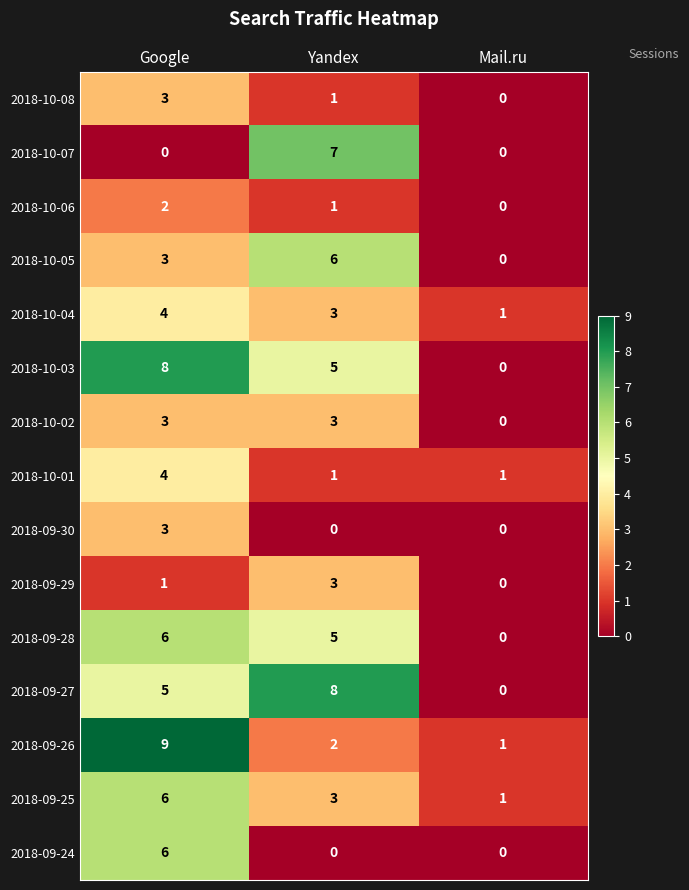

What is the total value across all series at Google?

63